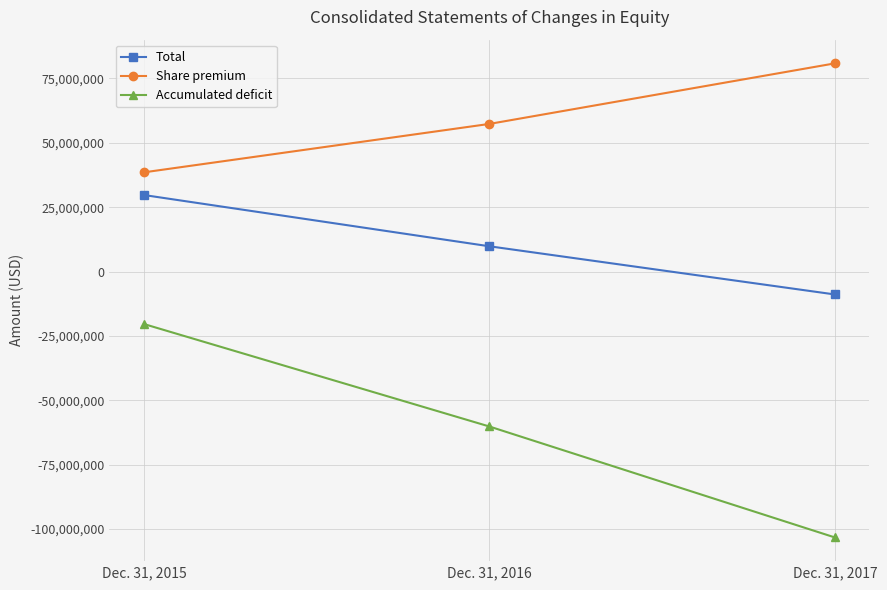

Count the Share premium values in the range 38534280 to 80872838.

3